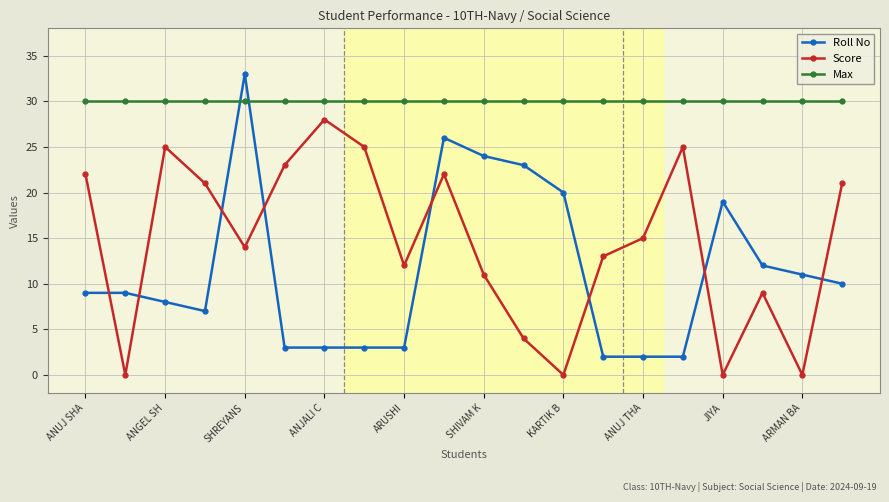

Which series has the widest spread of values?

Roll No